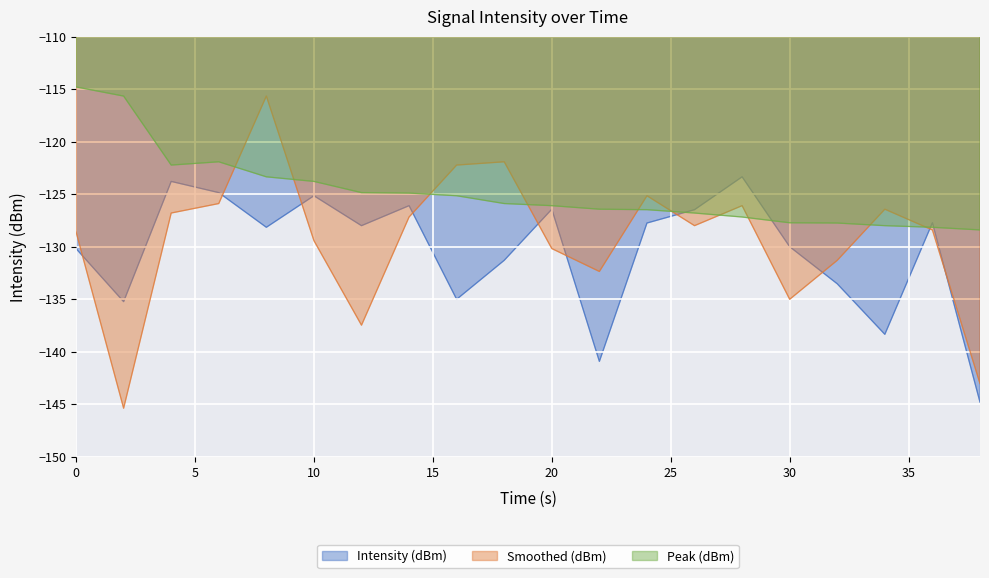

How many interior local peaks does the Intensity (dBm) series have?

6